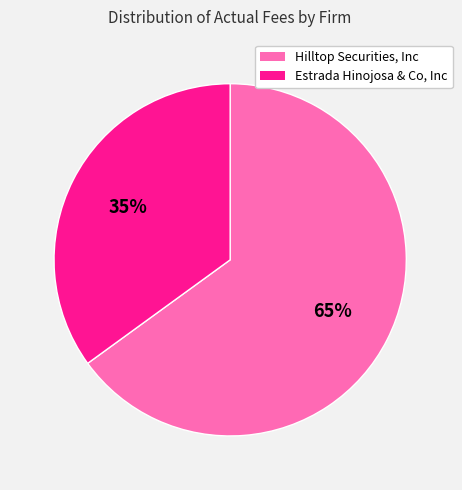

To the nearest percent, what portion does Hilltop Securities, Inc represent?

65%